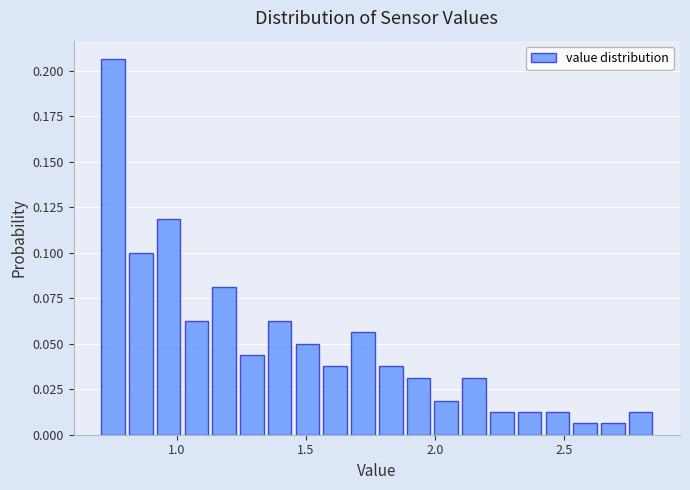

Read against the x-axis, roughly where is the centre of the tallest bar?

0.75